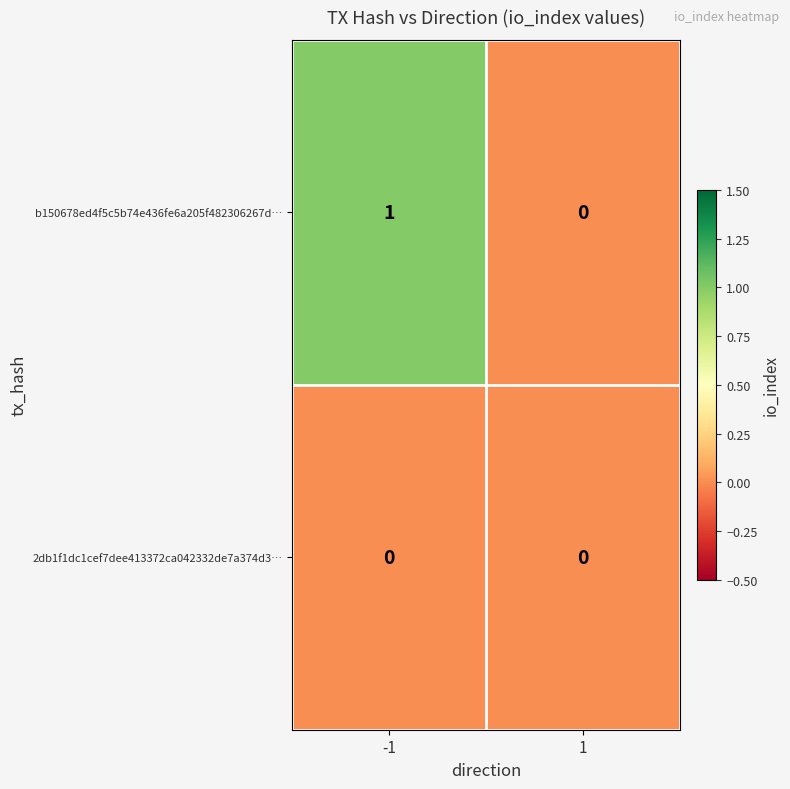

Rank the series by their average value, from lowest to highest.

2db1f1dc1cef7dee413372ca042332de7a374d3…, b150678ed4f5c5b74e436fe6a205f482306267d…